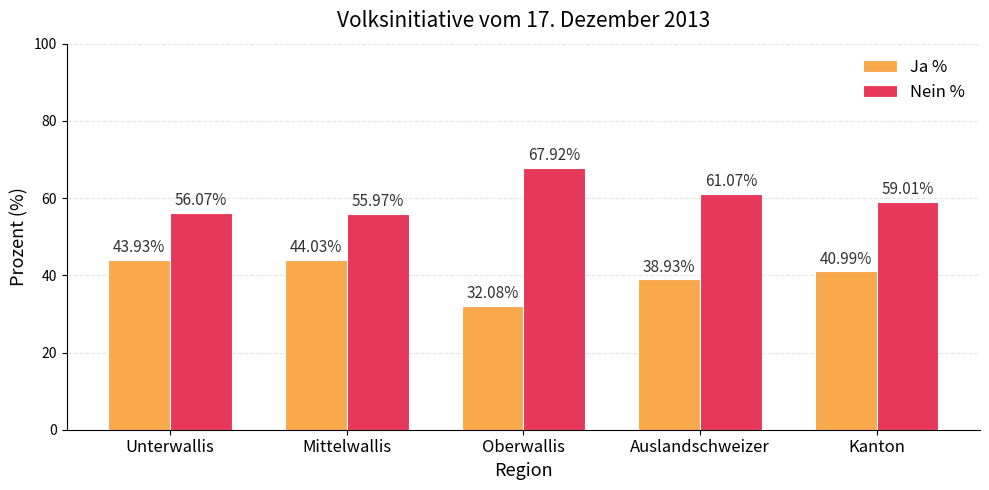

What is the highest value of the Ja % series?

44.0